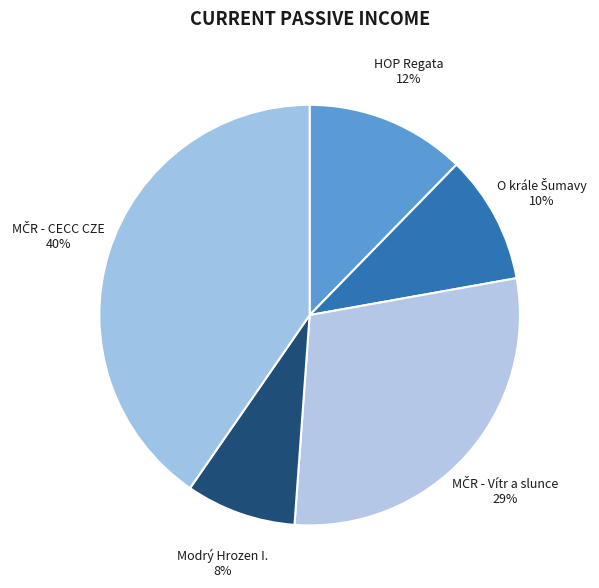

The HOP Regata slice represents 1% of the pie. True or false?

False